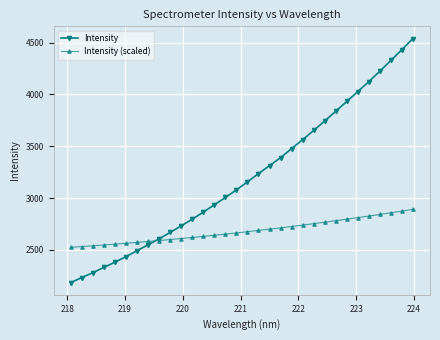

What is the maximum value shown in the chart?

4539.4